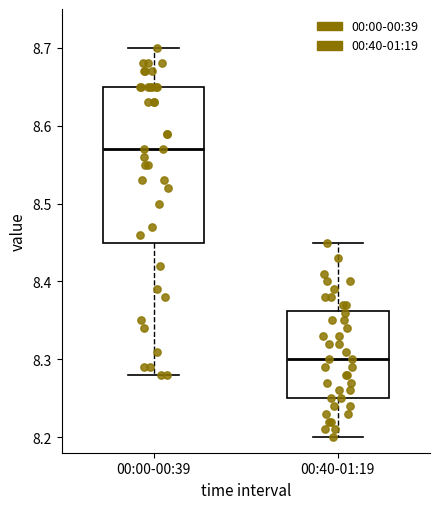

Which box's median line is the highest?

00:00-00:39